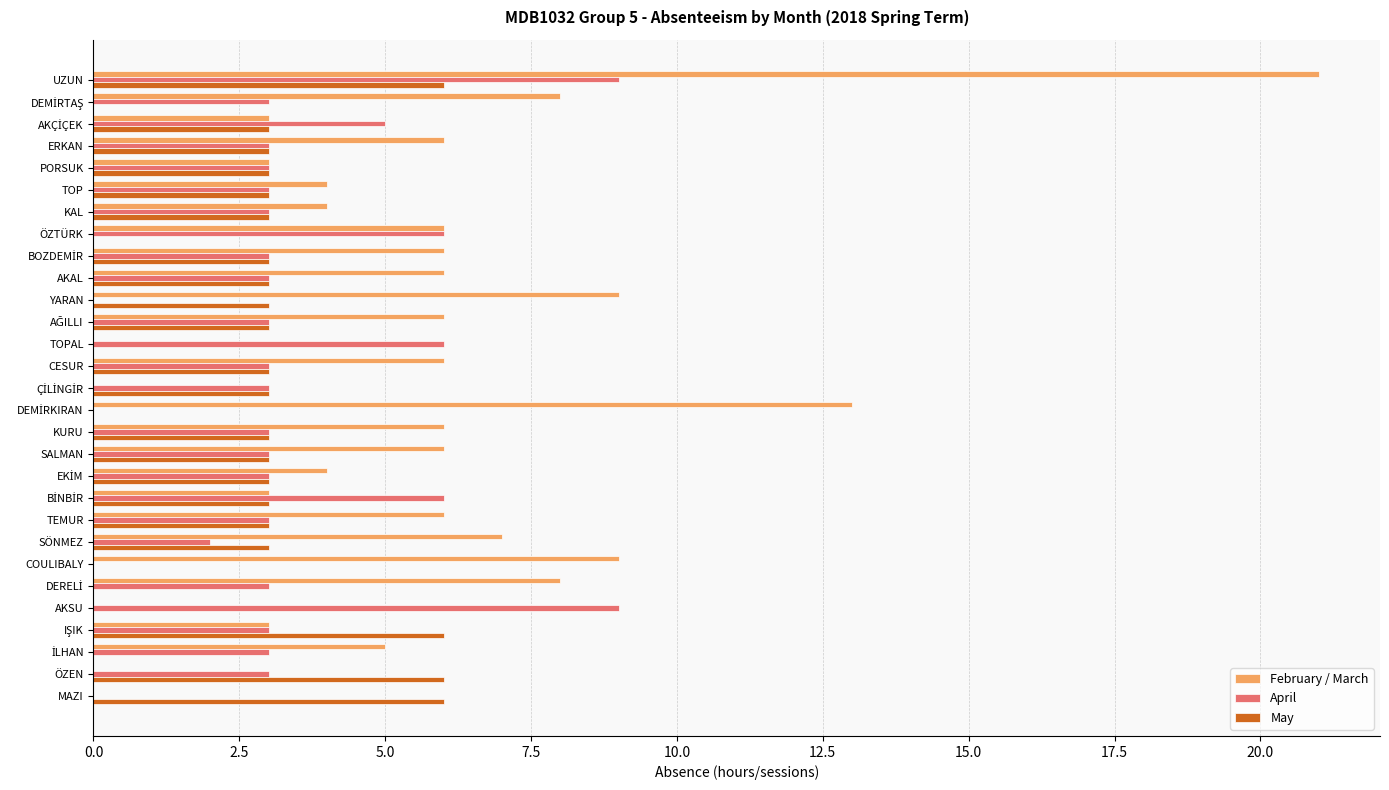

Which category has the highest value in the February / March series?

UZUN